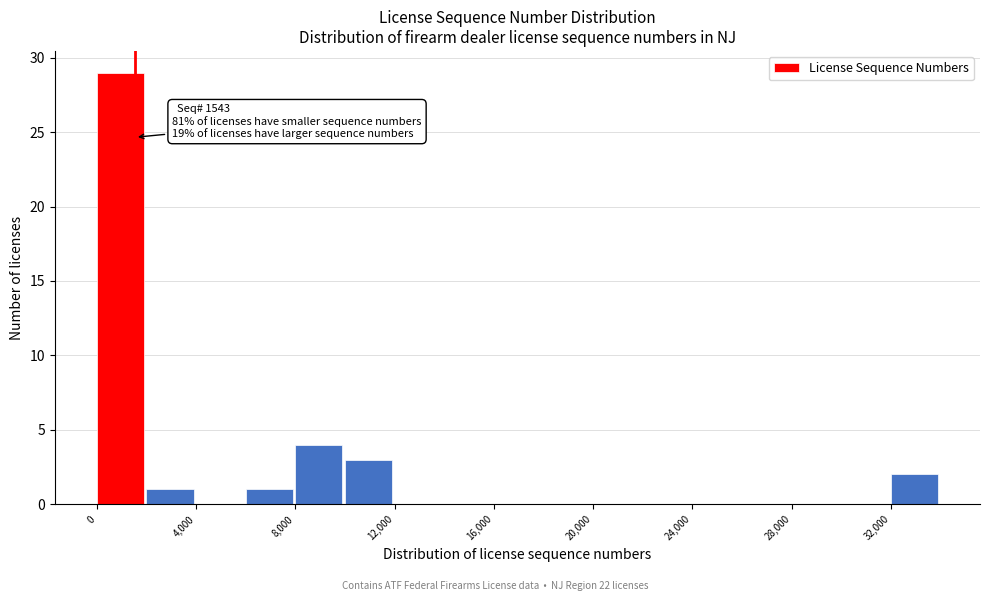

Which range on the x-axis has the tallest bar?

0 to 2000